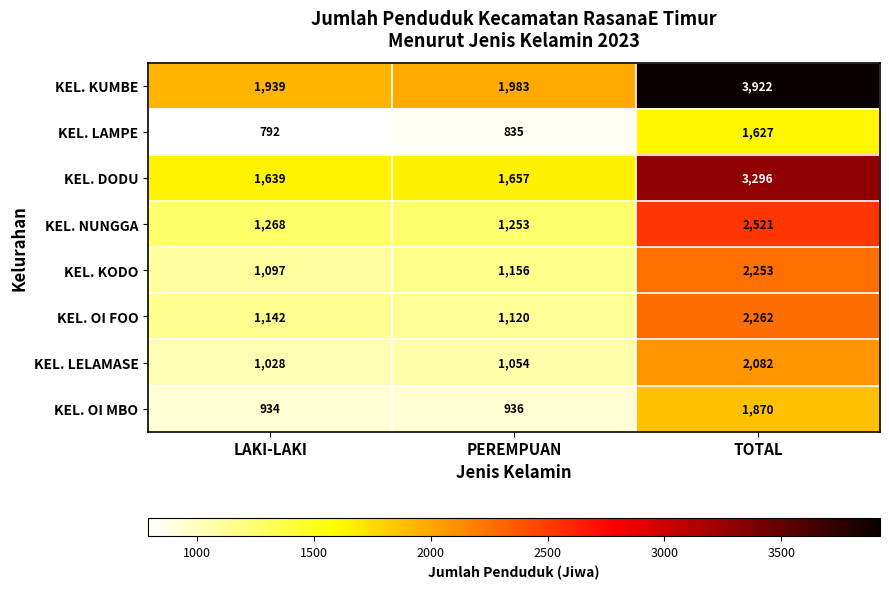

What is the difference between the highest and lowest values at PEREMPUAN?

1148